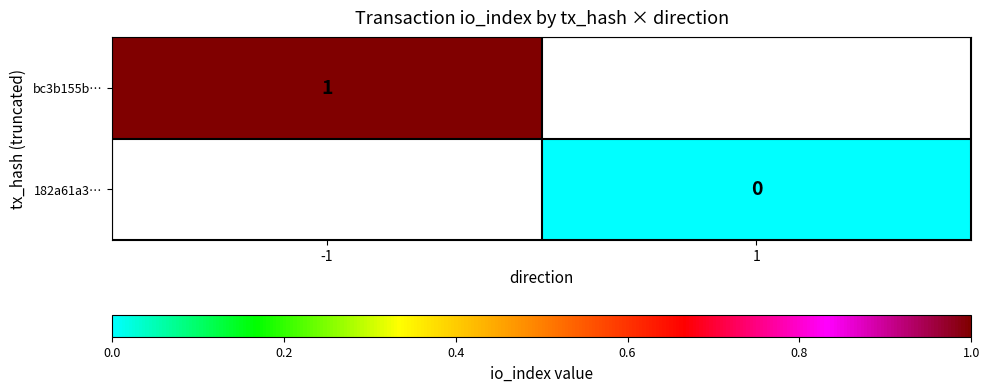

How many distinct data groups are displayed?

2